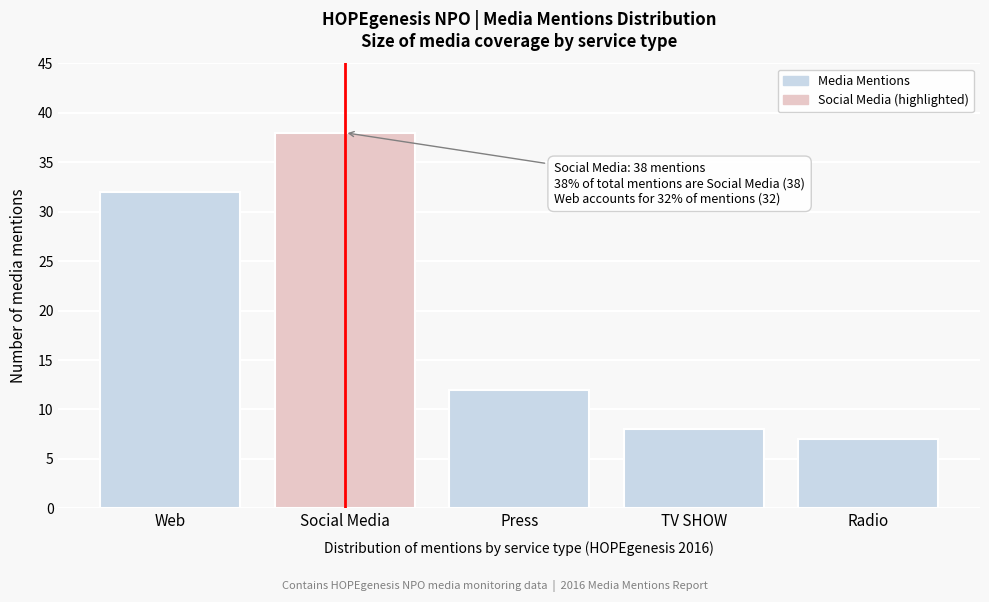

Reading right to left, transcribe all the data shown in this chart.

Radio=7	TV SHOW=8	Press=12	Social Media=38	Web=32